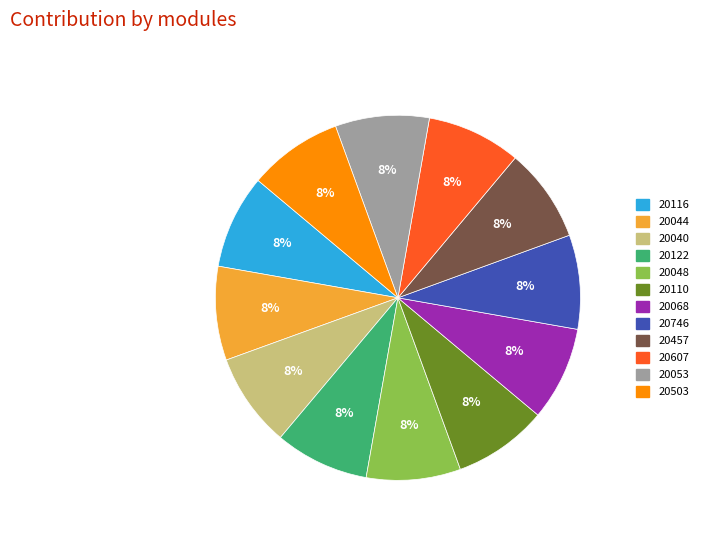

Does any single category account for the majority?

No